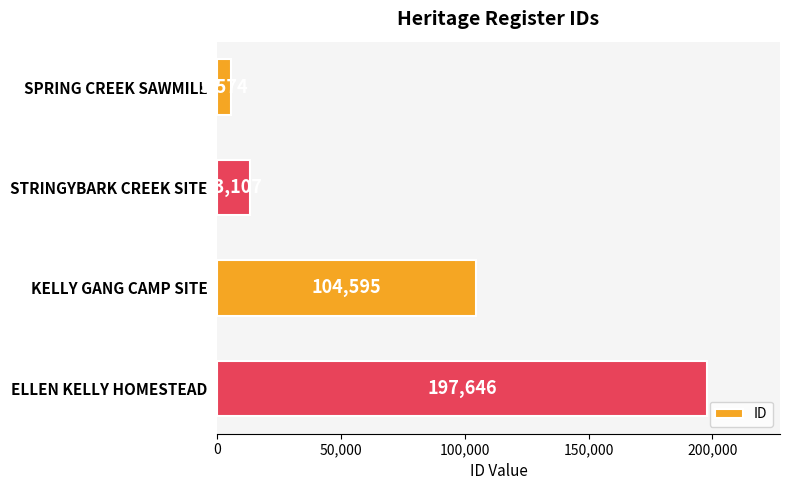

What is the label of the 3rd bar from the bottom?

STRINGYBARK CREEK SITE